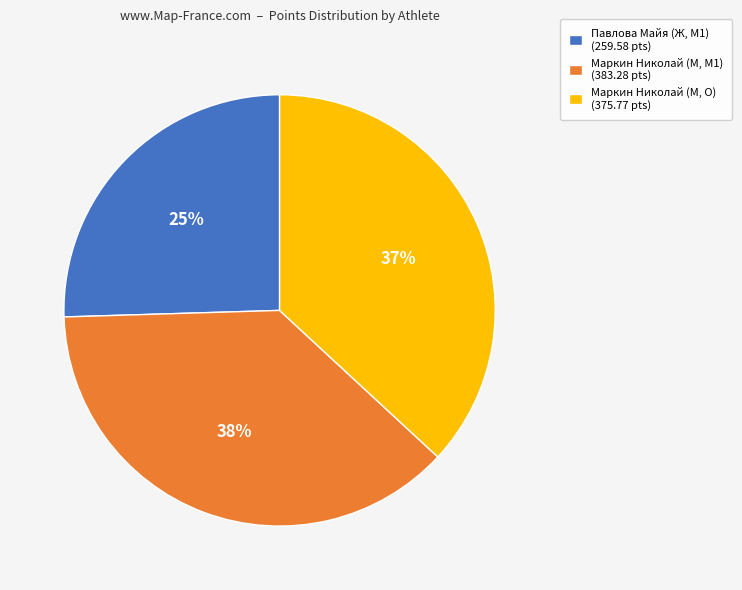

Does Маркин Николай (М, O) represent more than half of the total?

No